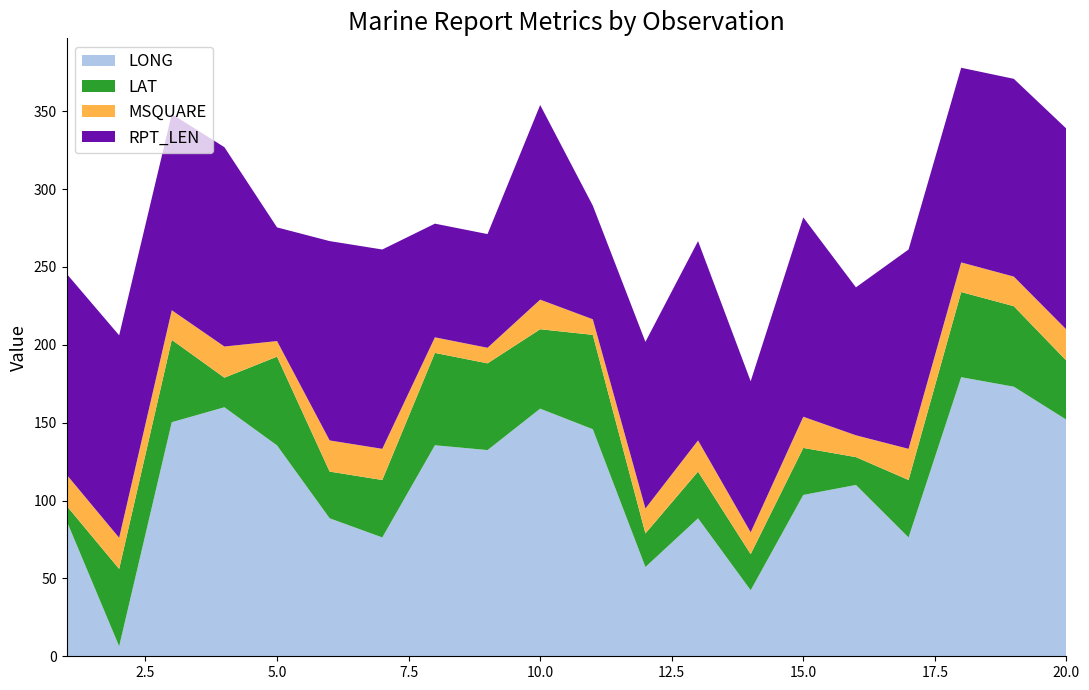

Reading left to right, list all the values displayed in this chart.

LONG: 87.1	6.4	150.3	159.9	135.4	88.6	76.3	135.5	132.4	159.0	145.8	57.3	88.6	42.4	103.6	110.0	76.3	179.2	173.1	151.9
LAT: 9.6	49.7	52.9	19.0	57.0	30.0	36.9	59.3	55.7	51.0	60.6	21.6	30.0	23.2	30.2	17.9	36.9	54.7	51.7	37.9
MSQUARE: 20.0	20.0	19.0	20.0	10.0	20.0	20.0	10.0	10.0	19.0	10.0	16.0	20.0	14.0	20.0	14.0	20.0	19.0	19.0	20.0
RPT_LEN: 129.0	130.0	126.0	128.0	73.0	128.0	128.0	73.0	73.0	125.0	73.0	107.0	128.0	97.0	128.0	95.0	128.0	125.0	127.0	129.0